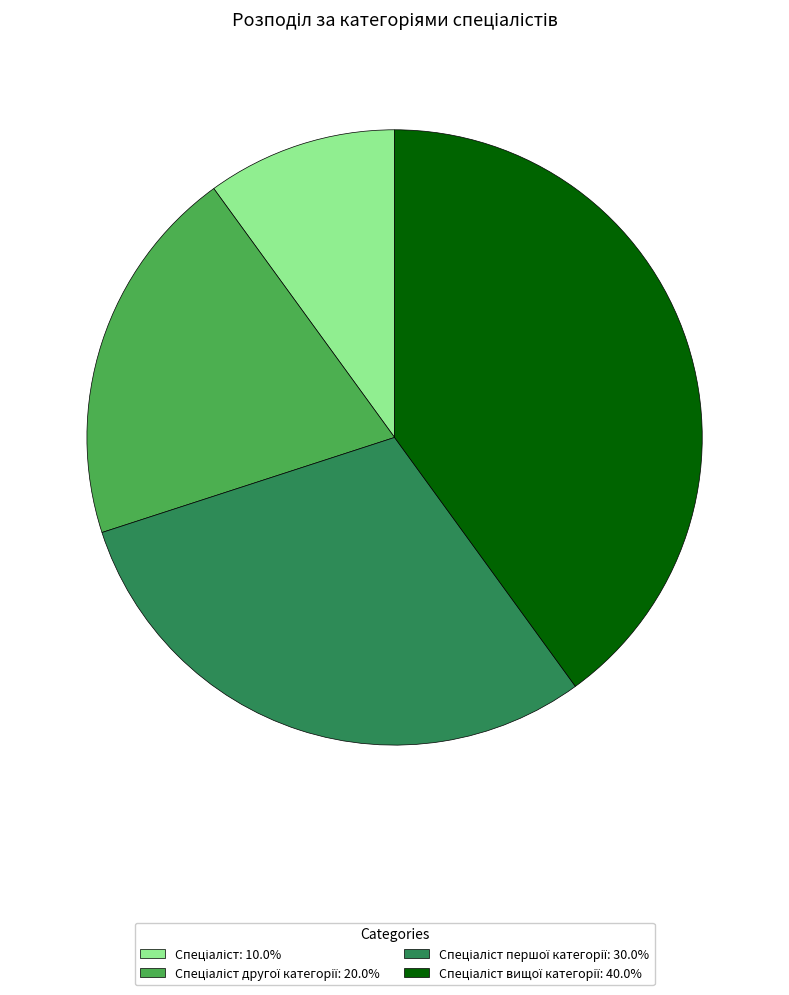

Does any single category account for the majority?

No